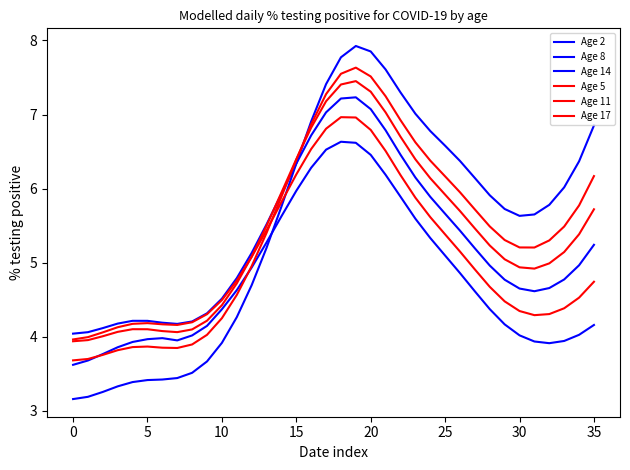

What is the average value of the Age 11 series?

5.1